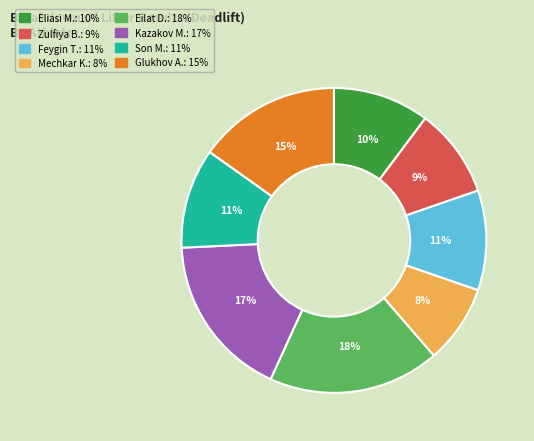

To the nearest percent, what is the difference between the largest and smallest slice percentages?

10%